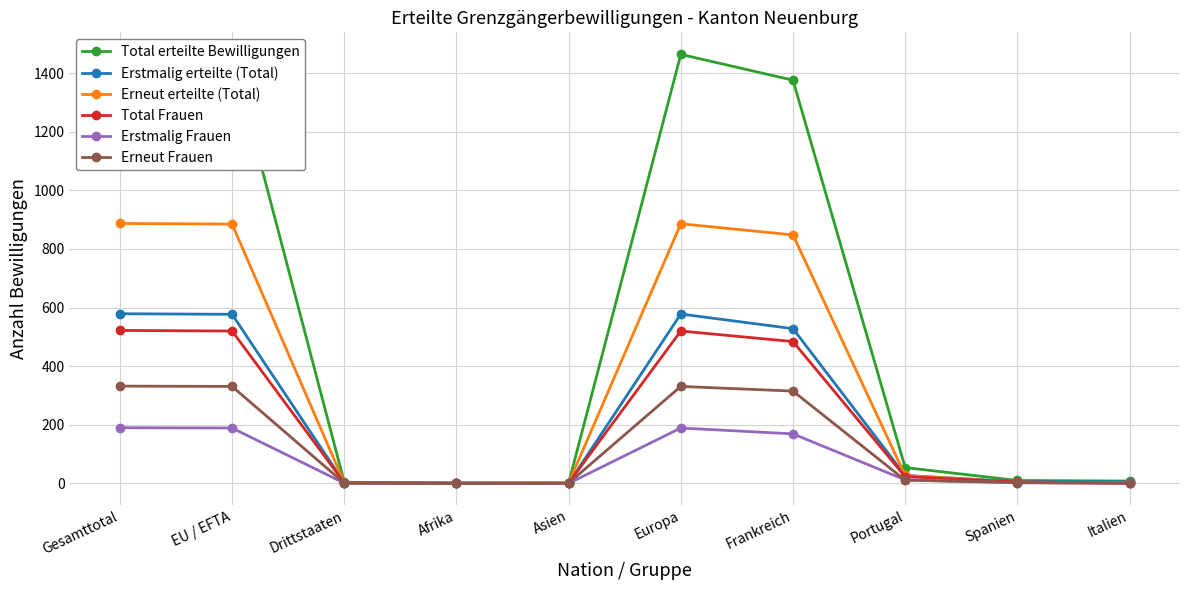

What is the average value of the Erneut erteilte (Total) series?

354